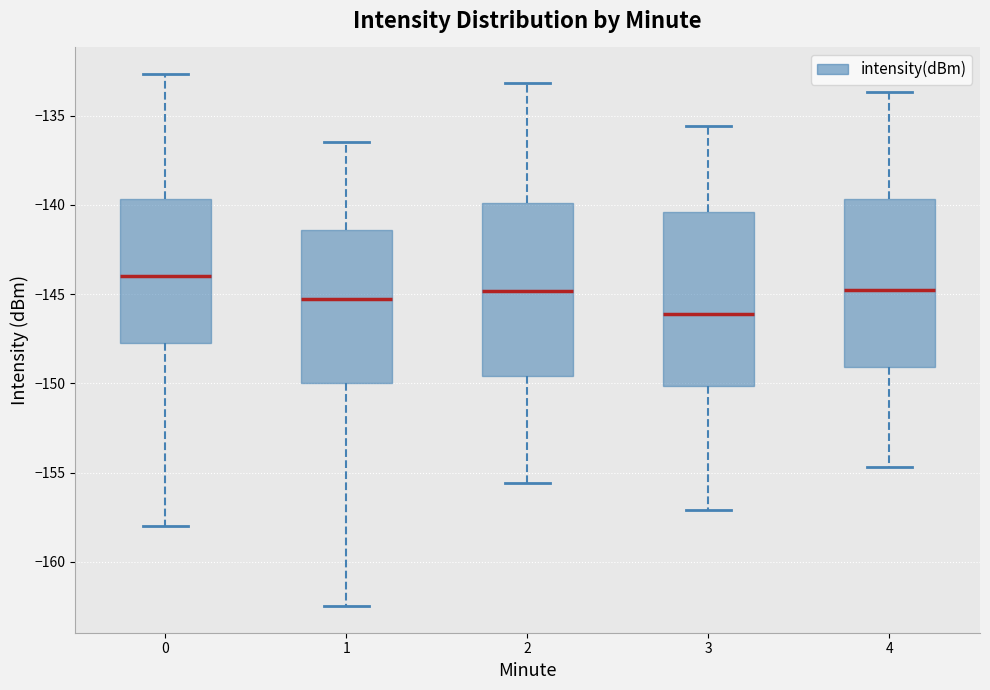

Reading left to right, read every box against the y-axis: the position of its median line, the range the box covers, and the ends of its whiskers. The values are not printed on the chart, so give them approximately, as read against the axis.

0: median -144.0, box -148.0 to -139.5, whiskers -158.0 to -132.5
1: median -145.5, box -150.0 to -141.5, whiskers -162.5 to -136.5
2: median -145.0, box -149.5 to -140.0, whiskers -155.5 to -133.0
3: median -146.0, box -150.0 to -140.5, whiskers -157.0 to -135.5
4: median -145.0, box -149.0 to -139.5, whiskers -154.5 to -133.5